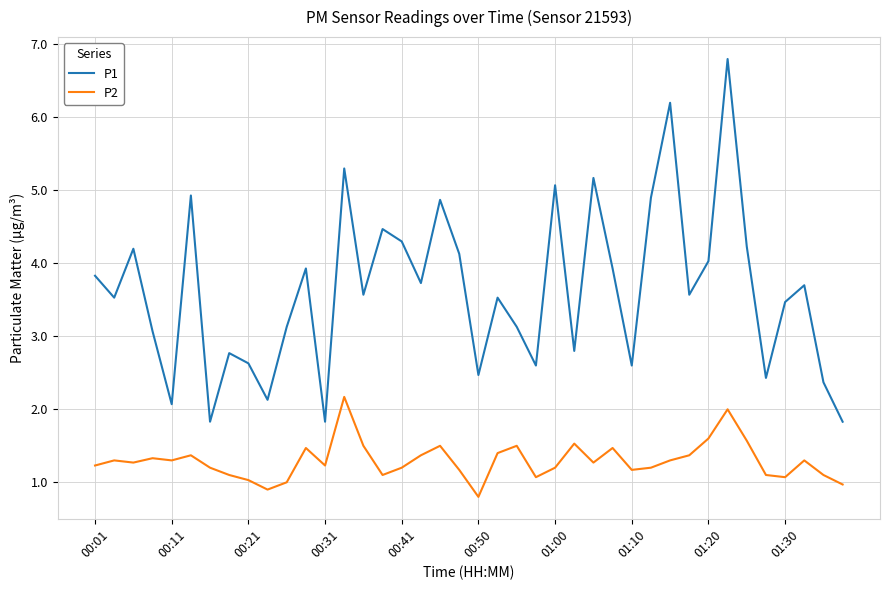

True or false: P2 and P1 cross at least once.

False